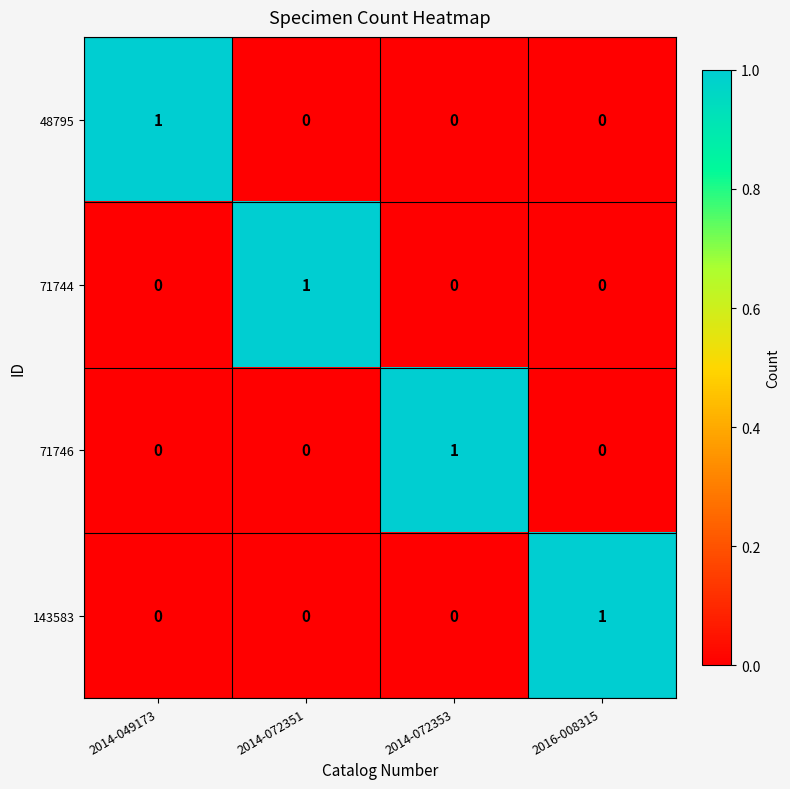

How many 71746 values are between 0 and 1?

4